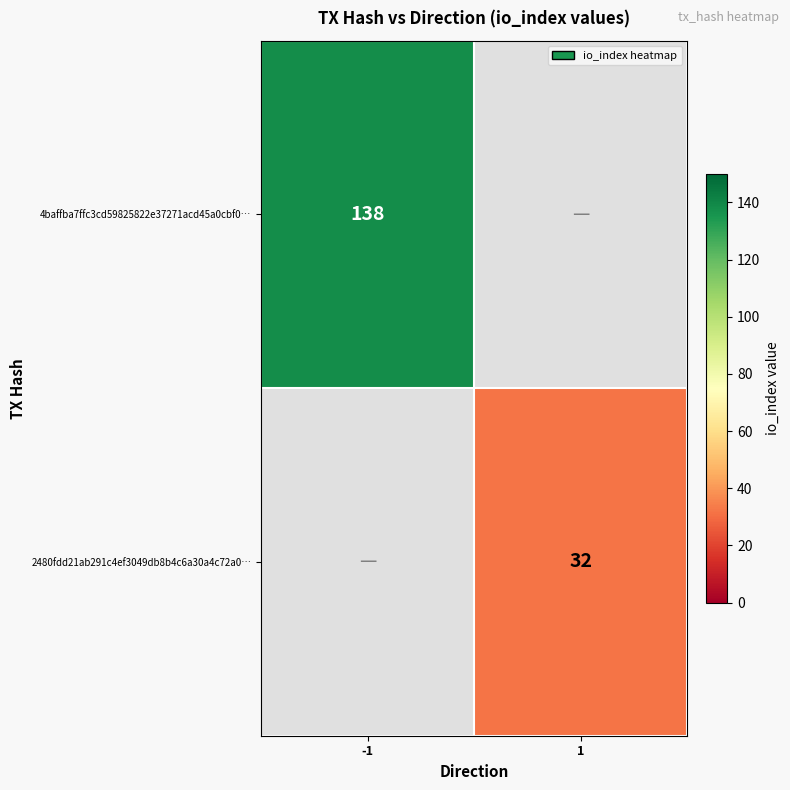

True or false: 2480fdd21ab291c4ef3049db8b4c6a30a4c72a0… has a value of 32 at 1.

True